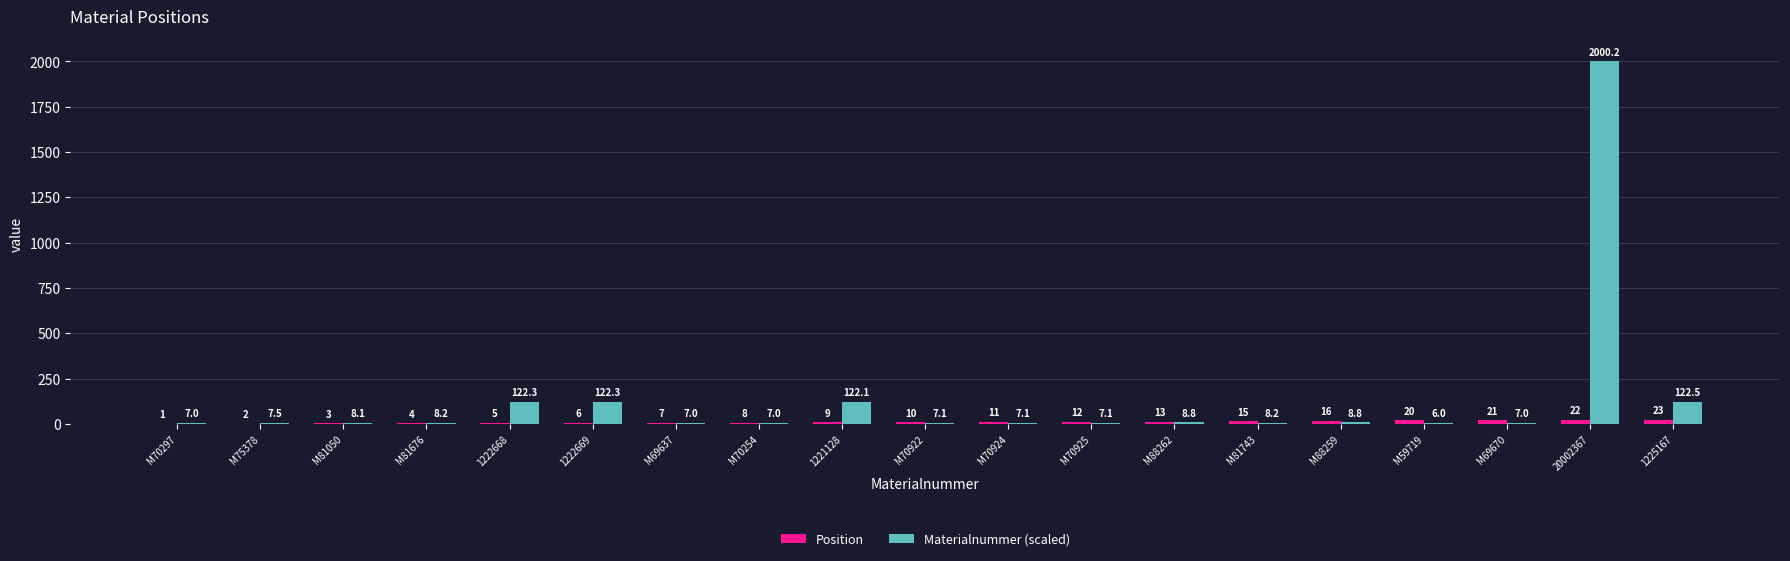

Which category has the highest value in the Position series?

1225167